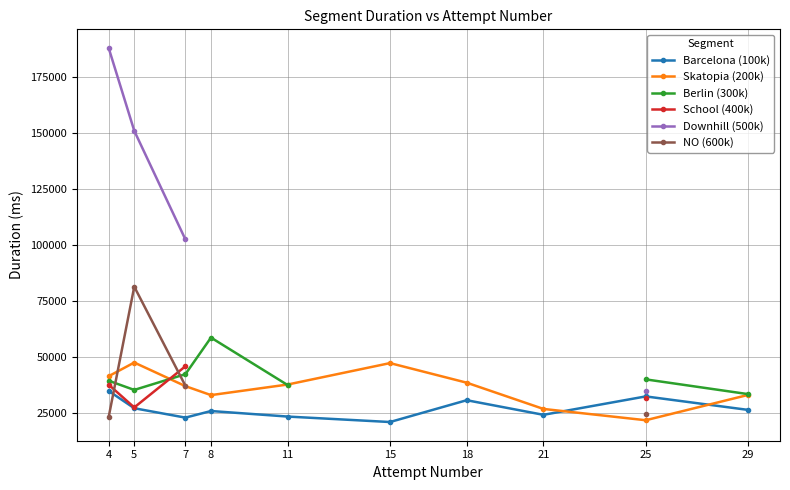

What is the difference between the highest and lowest values at 18?

7827.0